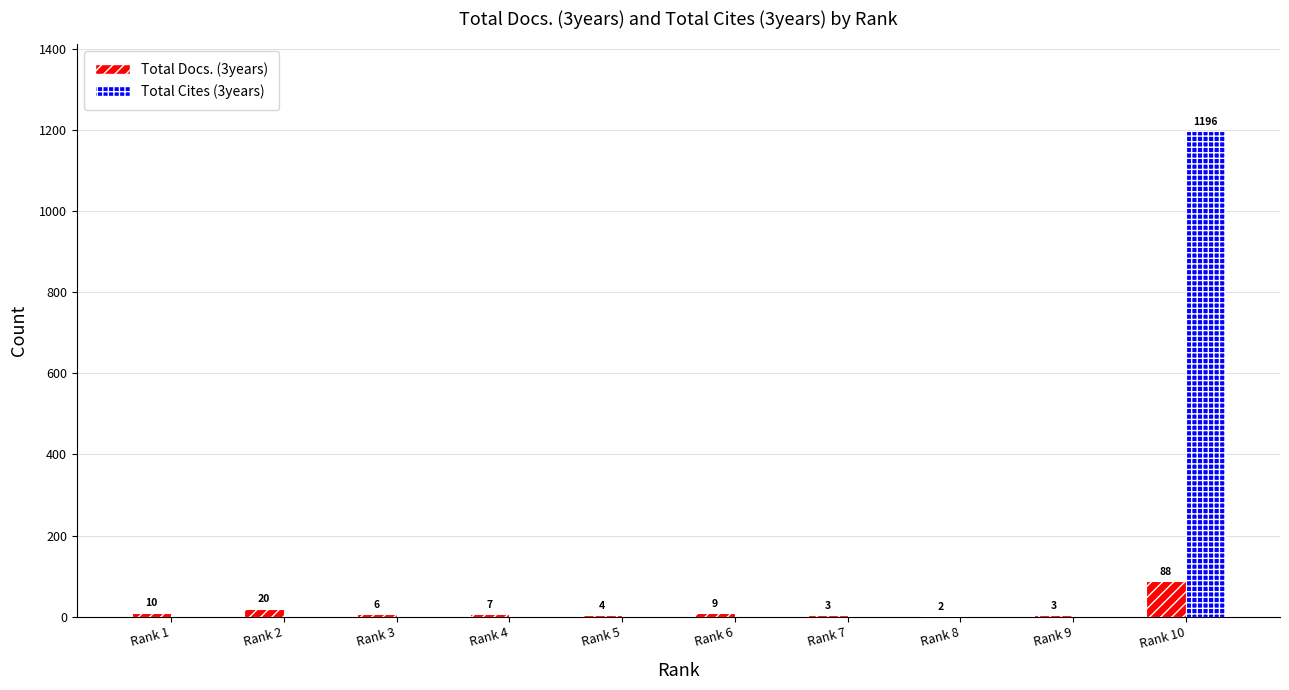

What is the average value of the Total Cites (3years) series?

120